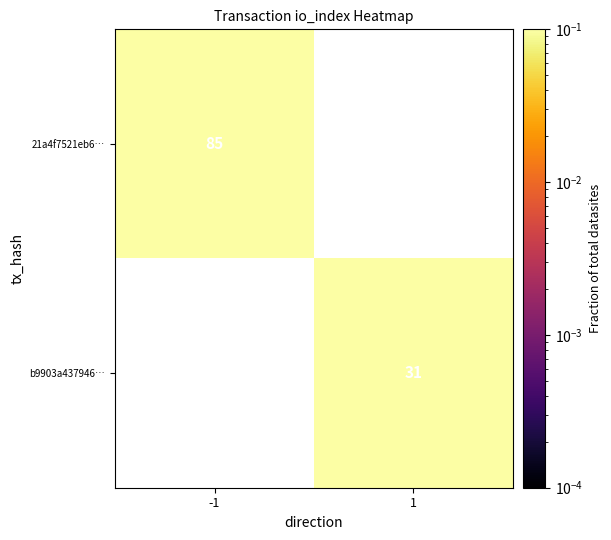

What is the maximum value shown in the chart?

0.7